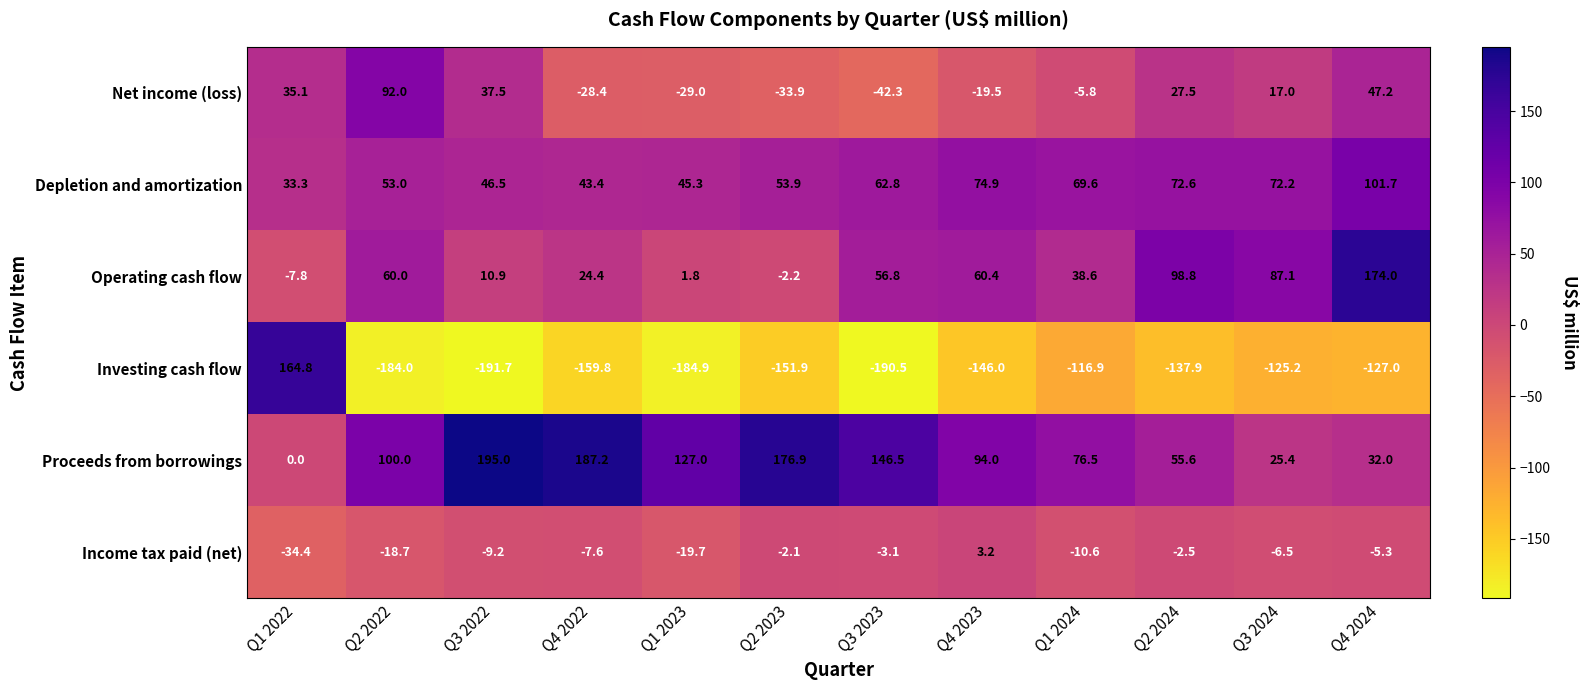

Count the number of categories in the chart.

12